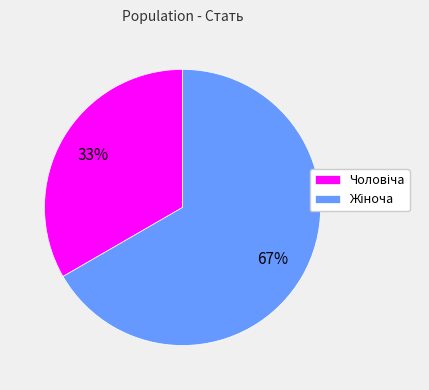

Does any single category account for the majority?

Yes